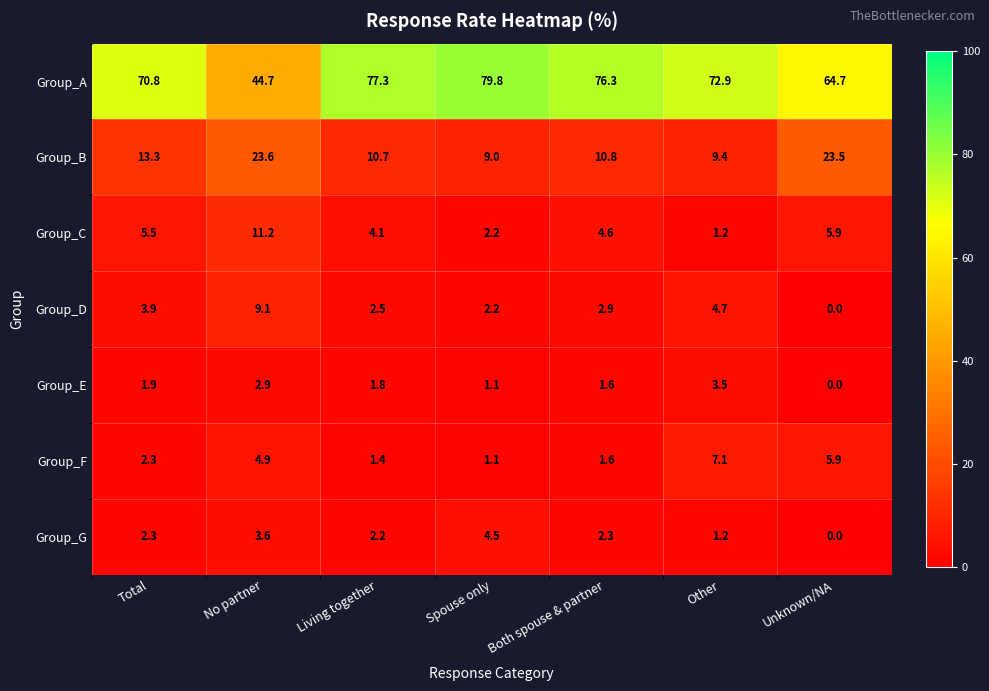

Count the number of data series in this chart.

7